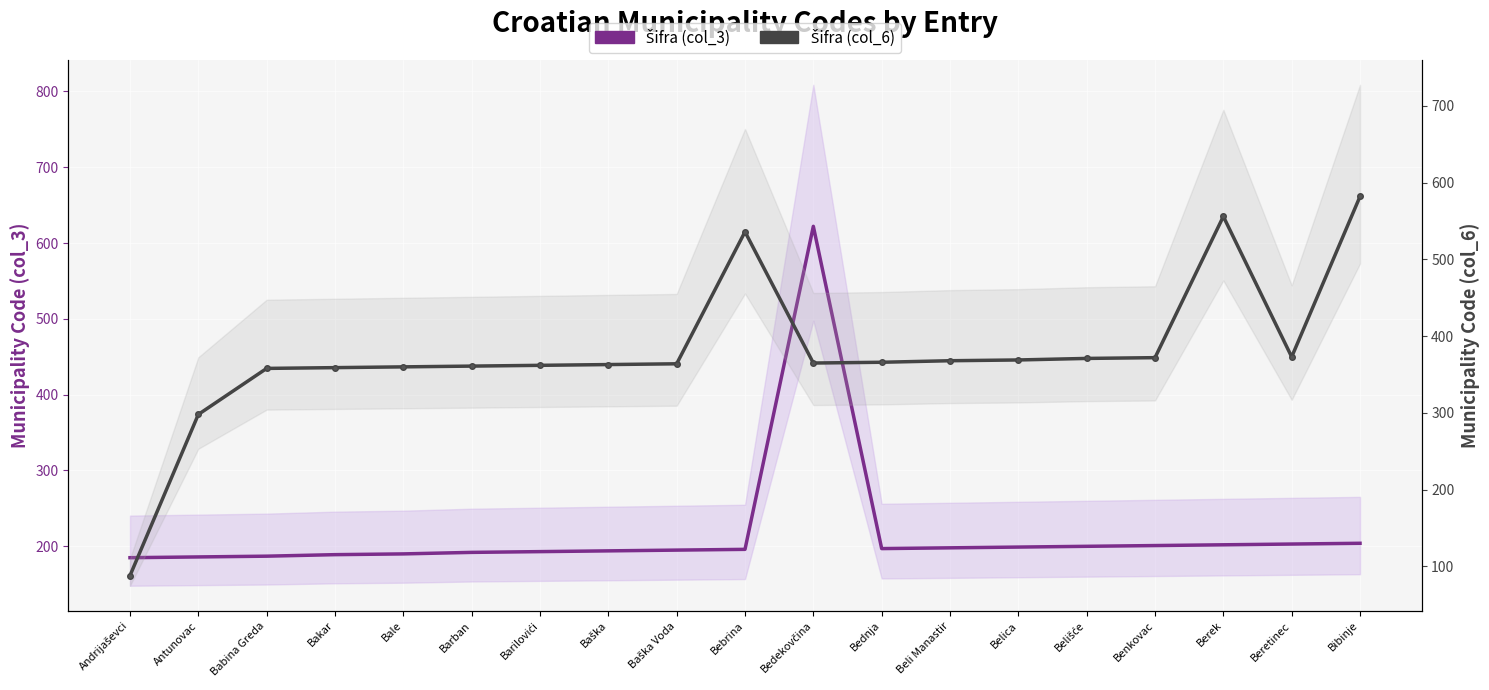

Reading left to right, transcribe all the data shown in this chart.

Šifra (col_3): Andrijaševci=185	Antunovac=186	Babina Greda=187	Bakar=189	Bale=190	Barban=192	Barilovići=193	Baška=194	Baška Voda=195	Bebrina=196	Bedekovčina=622	Bednja=197	Beli Manastir=198	Belica=199	Belišće=200	Benkovac=201	Berek=202	Beretinec=203	Bibinje=204
Šifra (col_6): Andrijaševci=88	Antunovac=298	Babina Greda=358	Bakar=359	Bale=360	Barban=361	Barilovići=362	Baška=363	Baška Voda=364	Bebrina=536	Bedekovčina=365	Bednja=366	Beli Manastir=368	Belica=369	Belišće=371	Benkovac=372	Berek=556	Beretinec=373	Bibinje=582